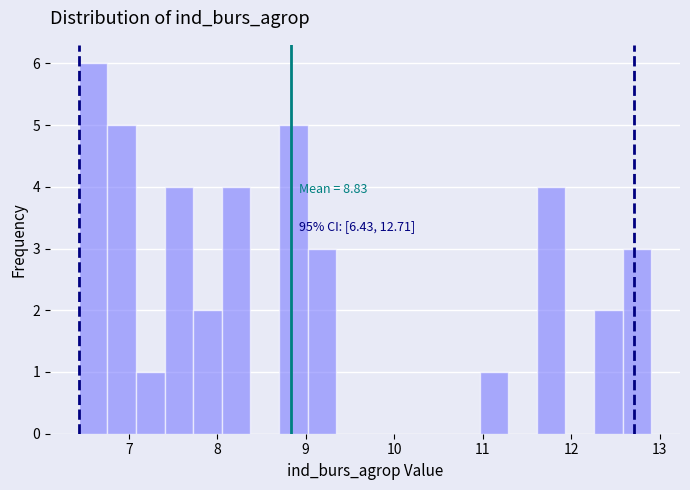

Around what value on the x-axis is the tallest bar? Give the approximate position of its centre, as read against the axis.

6.6